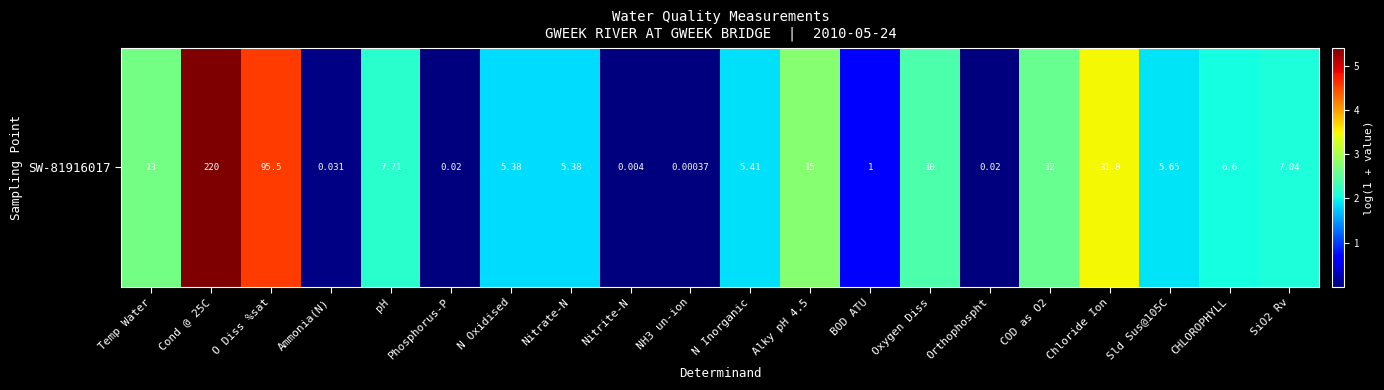

What is the difference between the maximum and second lowest values?

5.4